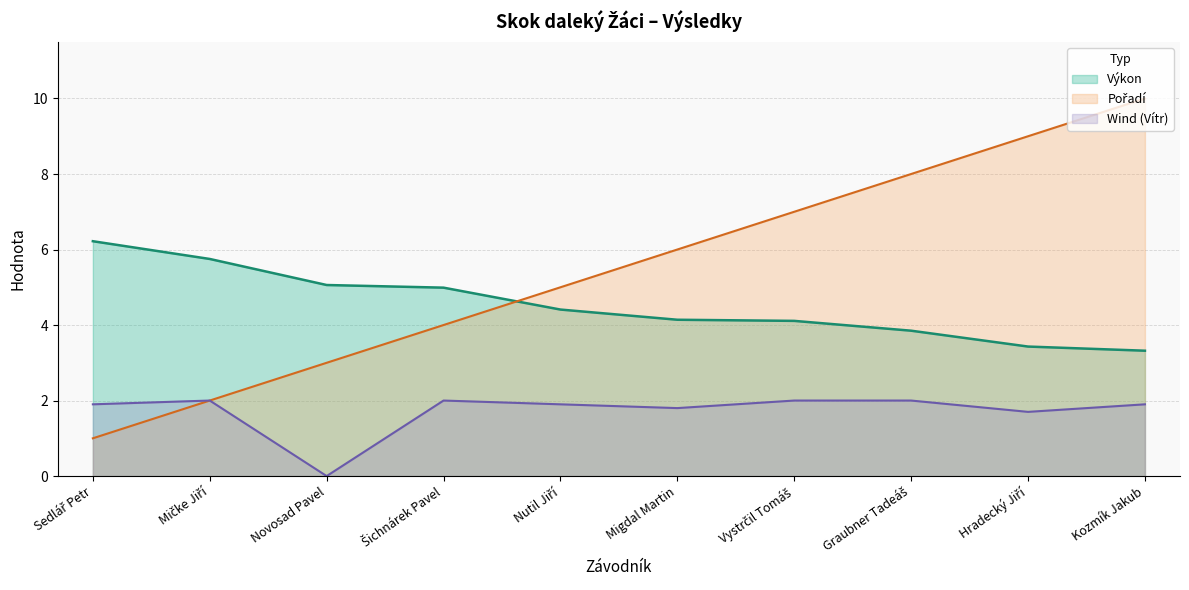

What is the label of the 7th point from the right?

Šichnárek Pavel